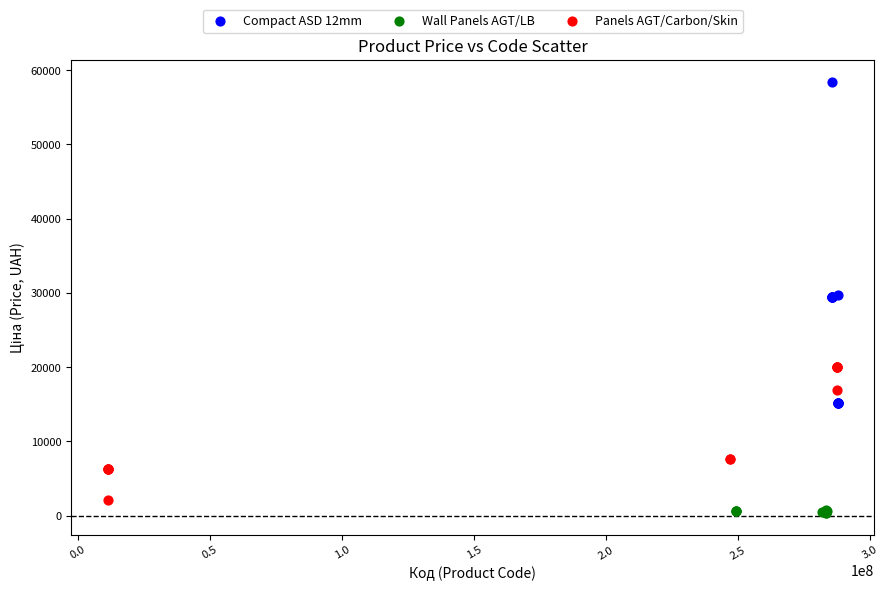

Which series contains the highest Y value?

Compact ASD 12mm